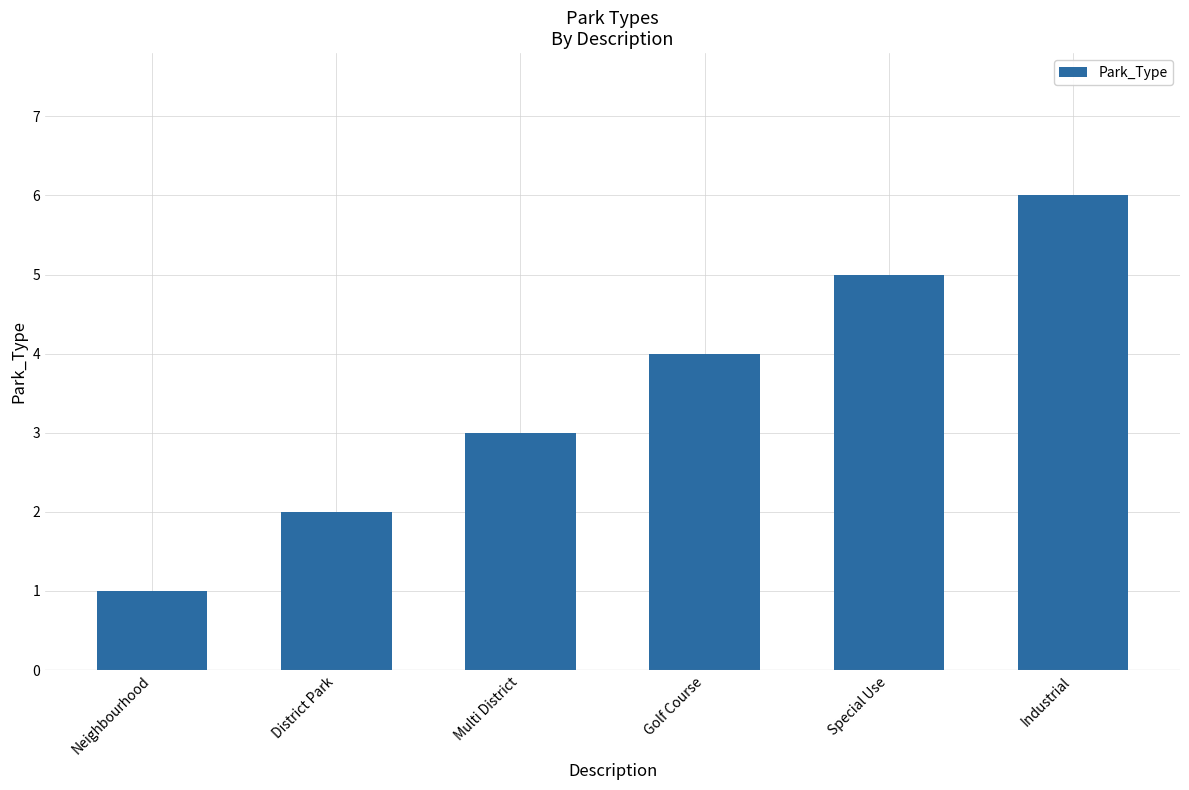

Does the chart contain any negative values?

No